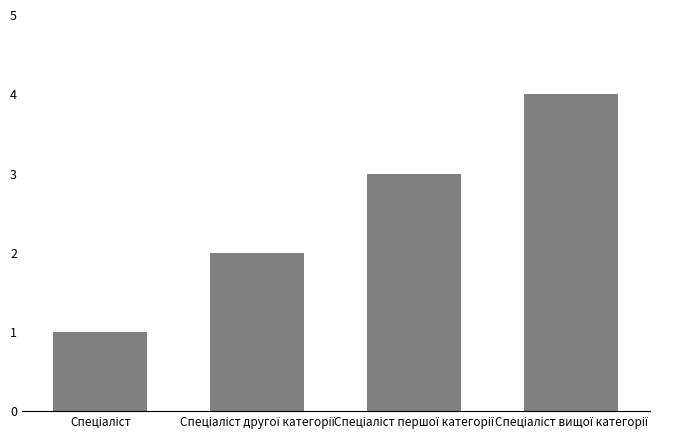

What is the maximum value shown in the chart?

4